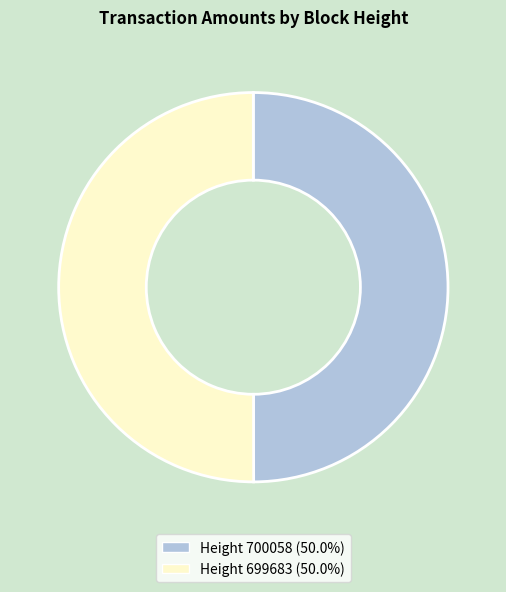

Do Height 699683 (50.0%) and Height 700058 (50.0%) together represent more than half of the pie?

Yes